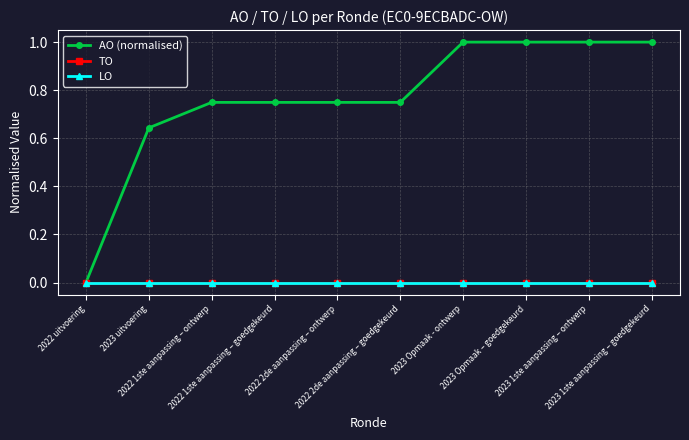

The value of AO (normalised) at 2023 Opmaak - ontwerp is 1.0. True or false?

True